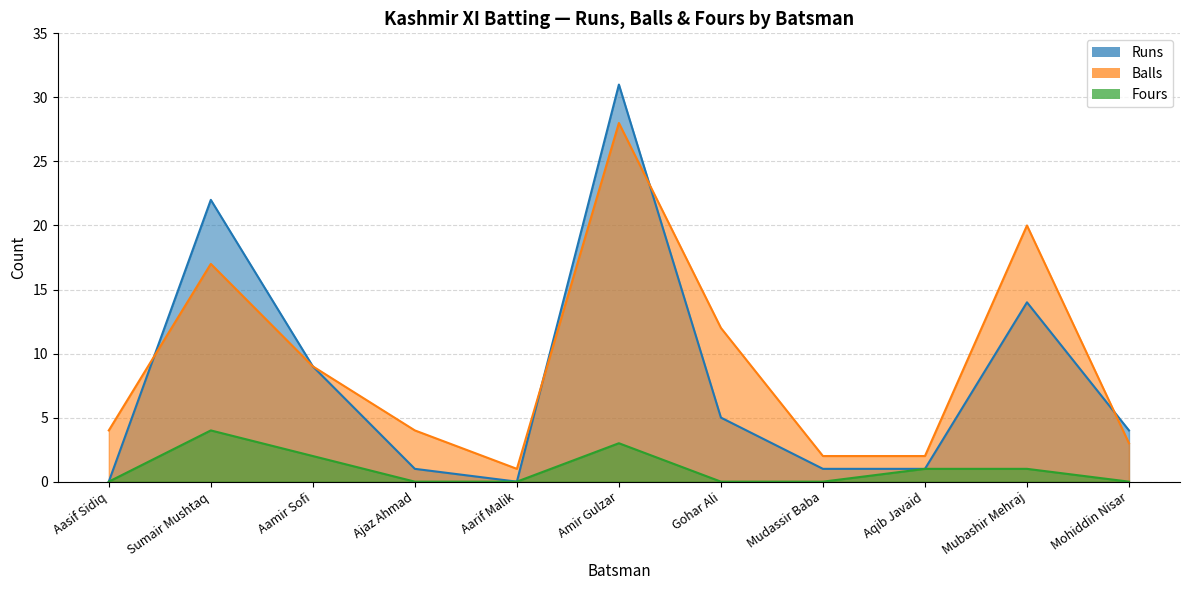

Rank the series by their average value, from lowest to highest.

Fours, Runs, Balls